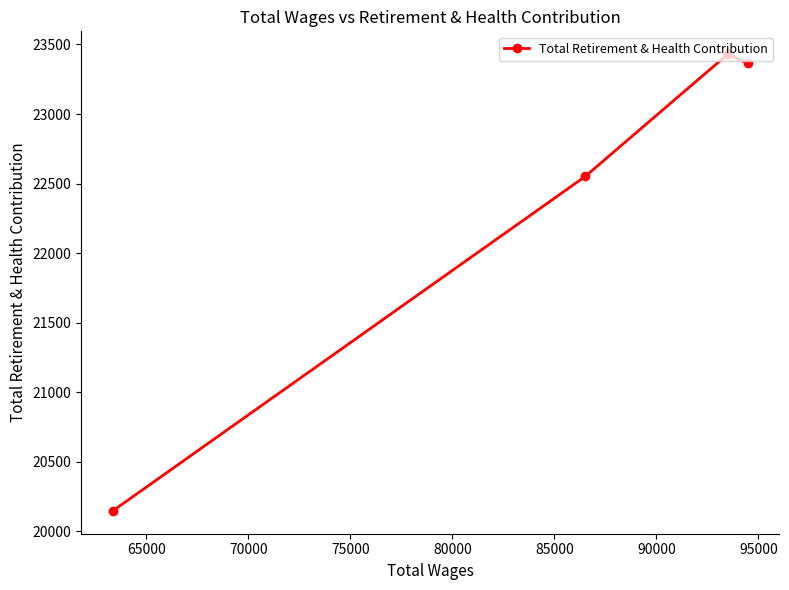

What is the value of the 2nd point from the left?

22552